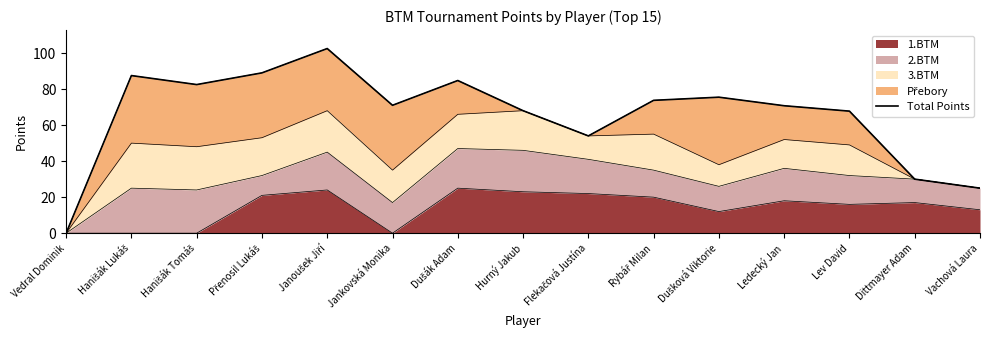

At which category does the chart reach its peak across all series?

Janoušek Jiří